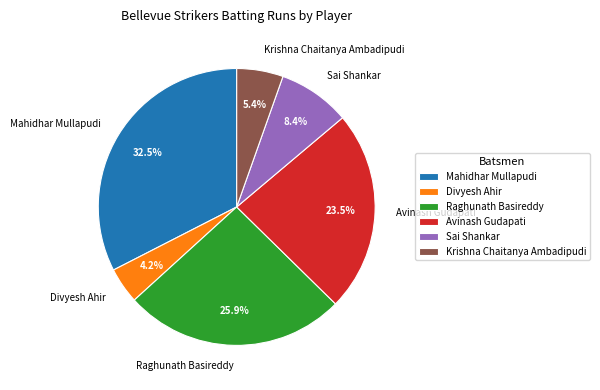

How many segments does this pie chart have?

6